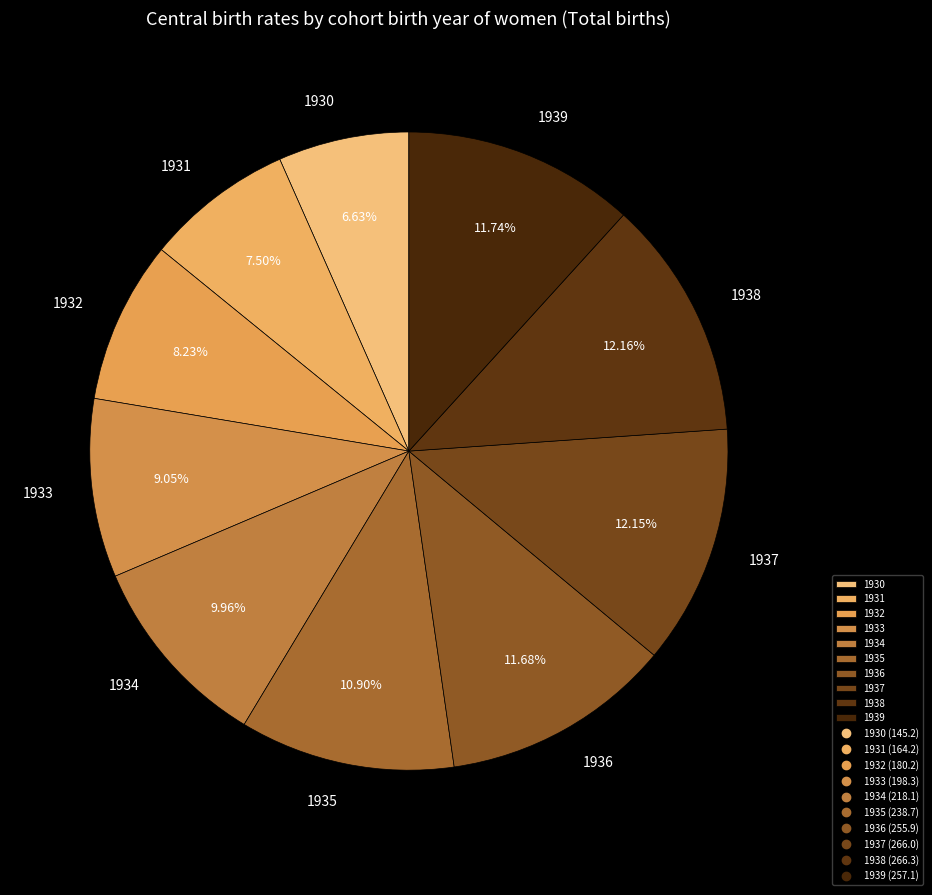

Do 1932 and 1935 together represent more than half of the pie?

No